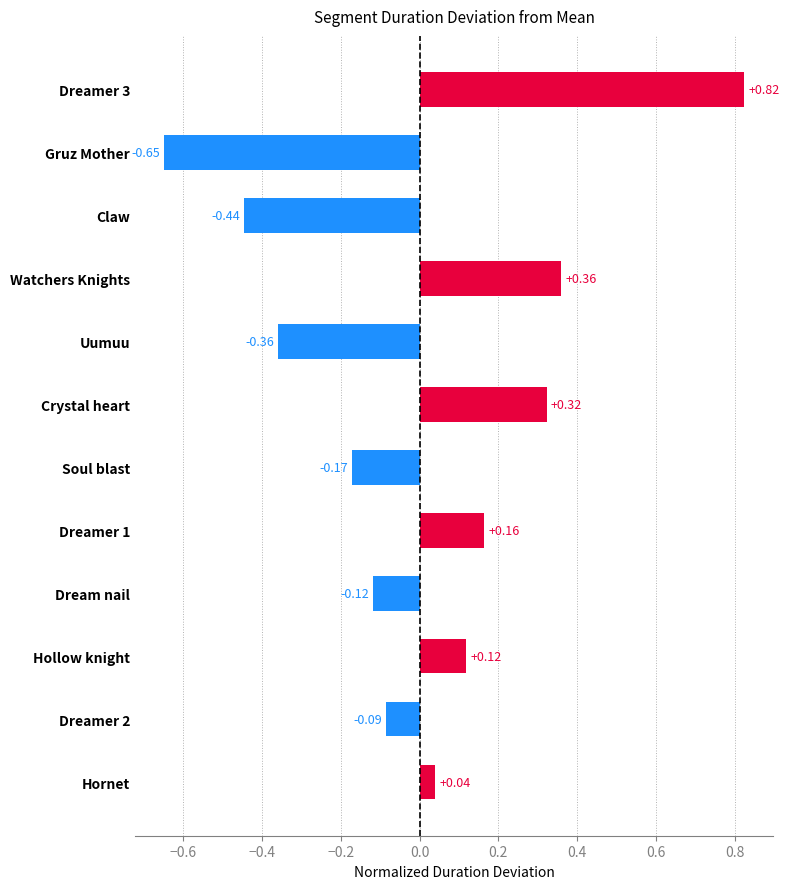

Which category has the lowest value across all series?

Gruz Mother